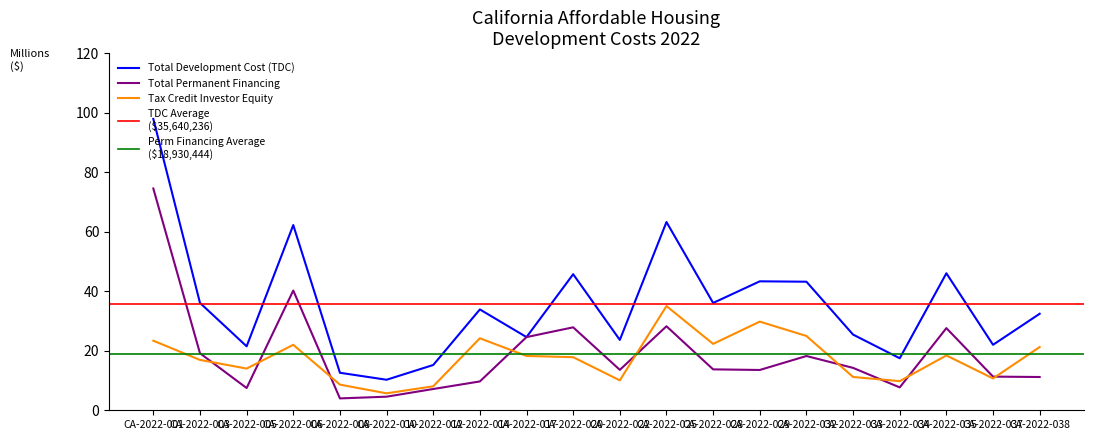

Reading left to right, list all the values displayed in this chart.

Total Development Cost (TDC): CA-2022-001=97.9	CA-2022-003=36.1	CA-2022-005=21.5	CA-2022-006=62.2	CA-2022-008=12.6	CA-2022-010=10.3	CA-2022-012=15.2	CA-2022-014=33.9	CA-2022-017=24.6	CA-2022-020=45.7	CA-2022-022=23.6	CA-2022-025=63.3	CA-2022-028=36.1	CA-2022-029=43.3	CA-2022-032=43.2	CA-2022-033=25.4	CA-2022-034=17.5	CA-2022-035=46.0	CA-2022-037=22.0	CA-2022-038=32.4
Total Permanent Financing: CA-2022-001=74.5	CA-2022-003=19.2	CA-2022-005=7.5	CA-2022-006=40.2	CA-2022-008=4.0	CA-2022-010=4.6	CA-2022-012=7.1	CA-2022-014=9.7	CA-2022-017=24.6	CA-2022-020=27.9	CA-2022-022=13.6	CA-2022-025=28.2	CA-2022-028=13.7	CA-2022-029=13.5	CA-2022-032=18.2	CA-2022-033=14.2	CA-2022-034=7.7	CA-2022-035=27.6	CA-2022-037=11.3	CA-2022-038=11.2
Tax Credit Investor Equity: CA-2022-001=23.4	CA-2022-003=16.9	CA-2022-005=14.0	CA-2022-006=22.0	CA-2022-008=8.6	CA-2022-010=5.7	CA-2022-012=8.1	CA-2022-014=24.2	CA-2022-017=18.3	CA-2022-020=17.8	CA-2022-022=10.1	CA-2022-025=35.0	CA-2022-028=22.3	CA-2022-029=29.8	CA-2022-032=25.0	CA-2022-033=11.2	CA-2022-034=9.8	CA-2022-035=18.4	CA-2022-037=10.7	CA-2022-038=21.2